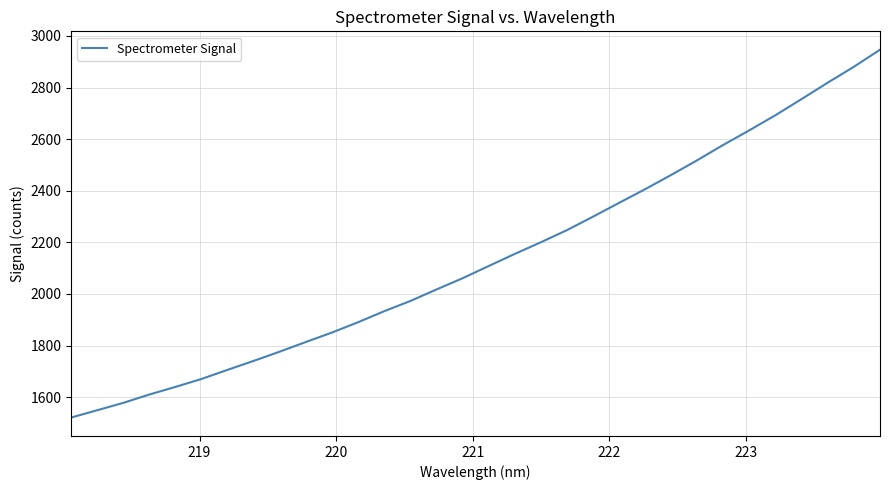

What is the maximum value shown in the chart?

2946.4